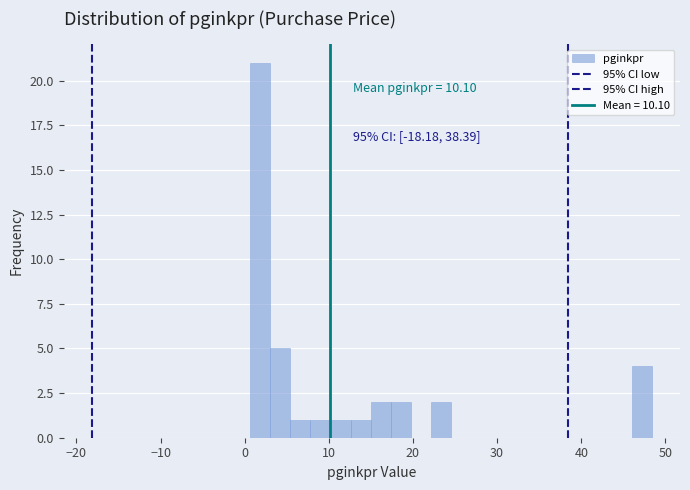

Around what value on the x-axis is the tallest bar? Give the approximate position of its centre, as read against the axis.

2